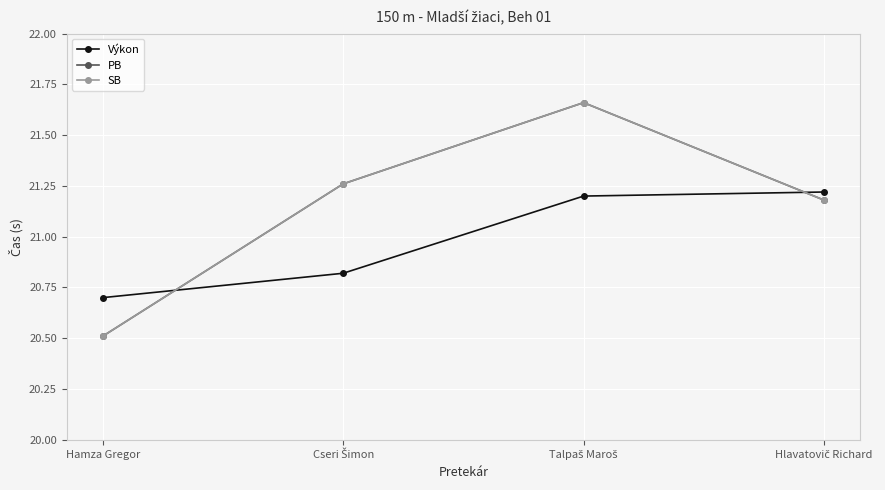

Between which two adjacent categories do Výkon and PB first intersect?

Hamza Gregor and Cseri Šimon